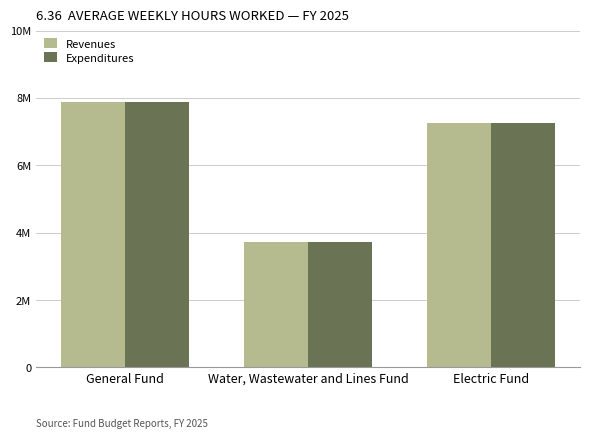

List the labels in order of Expenditures value, largest first.

General Fund, Electric Fund, Water, Wastewater and Lines Fund